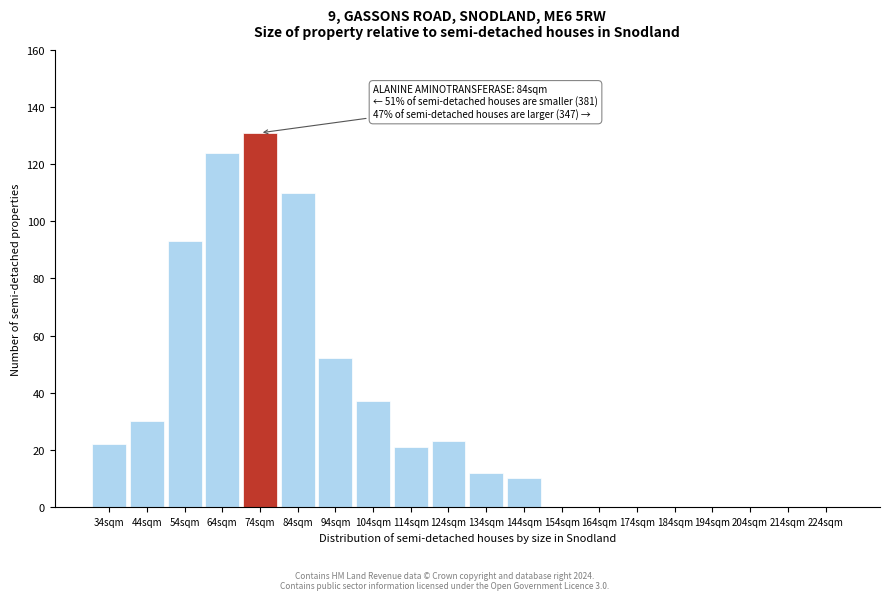

Reading left to right, what are all the values shown in this chart?

34sqm=22	44sqm=30	54sqm=93	64sqm=124	74sqm=131	84sqm=110	94sqm=52	104sqm=37	114sqm=21	124sqm=23	134sqm=12	144sqm=10	154sqm=0	164sqm=0	174sqm=0	184sqm=0	194sqm=0	204sqm=0	214sqm=0	224sqm=0